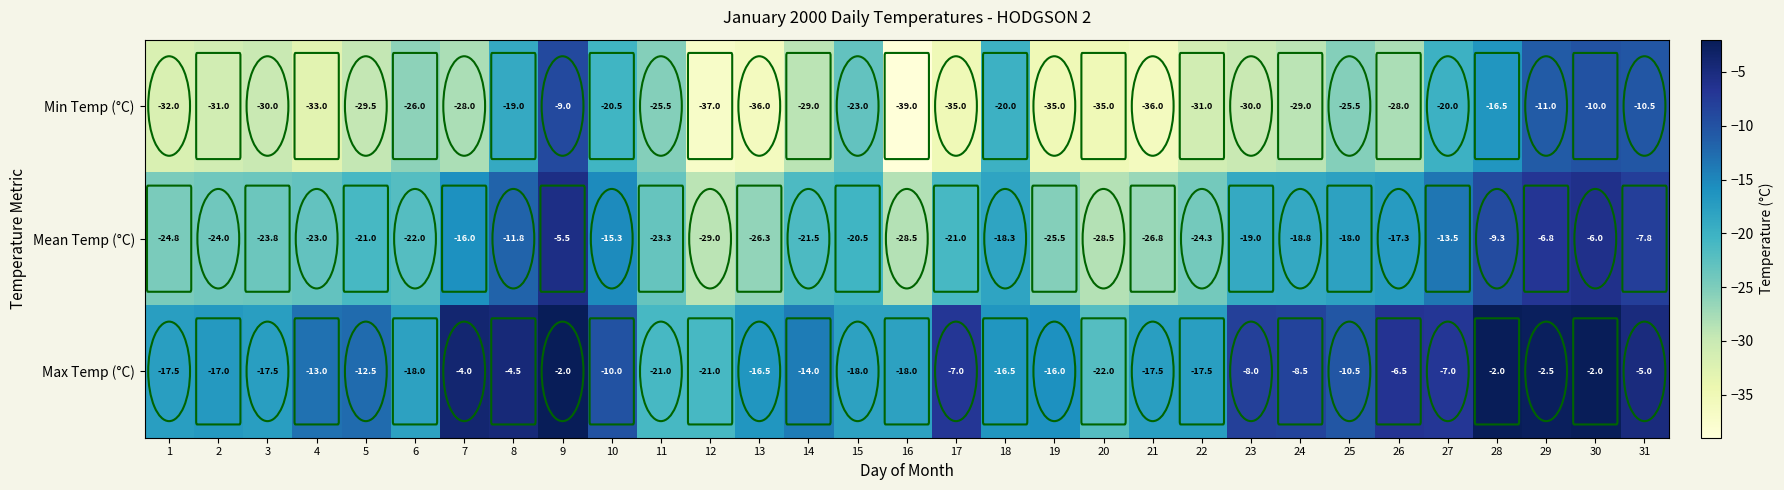

How many data points in Mean Temp (°C) are less than -21?

14